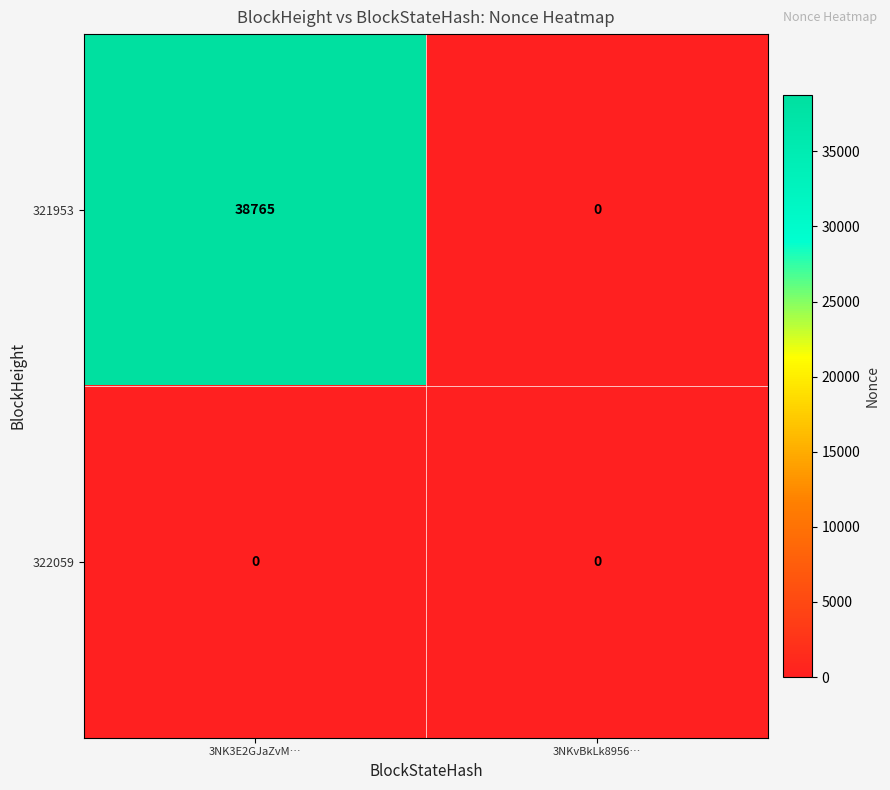

Reading left to right, extract all data points from this chart.

321953: 38765	0
322059: 0	0